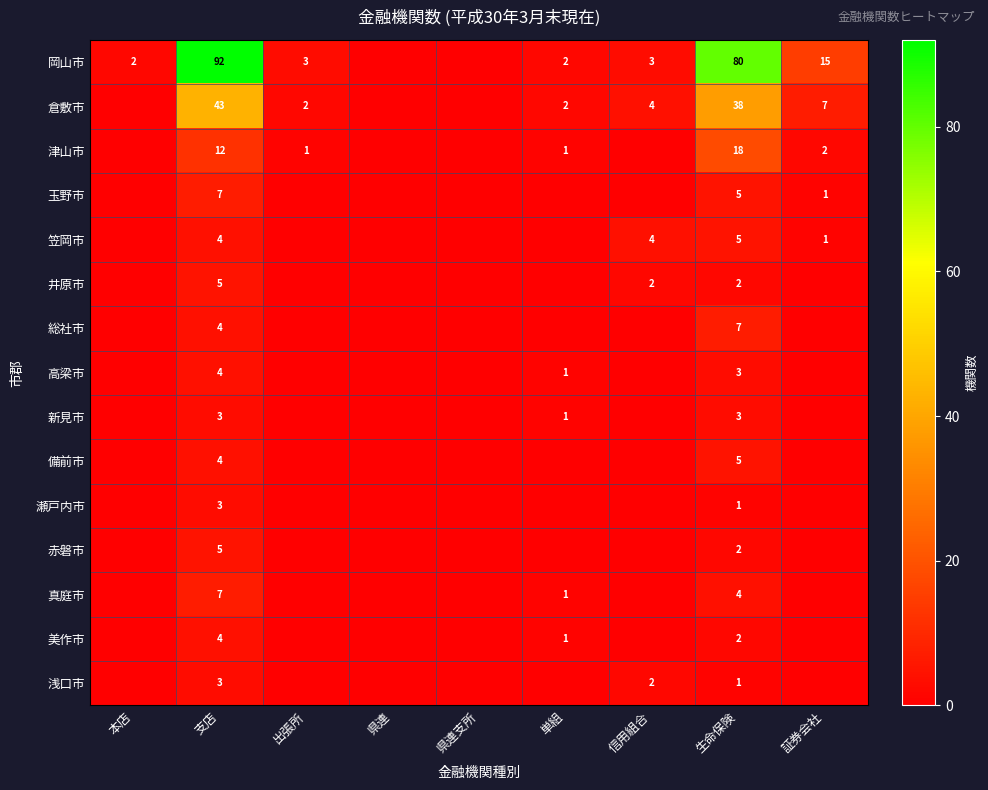

At how many categories does at least one series exceed 44?

2